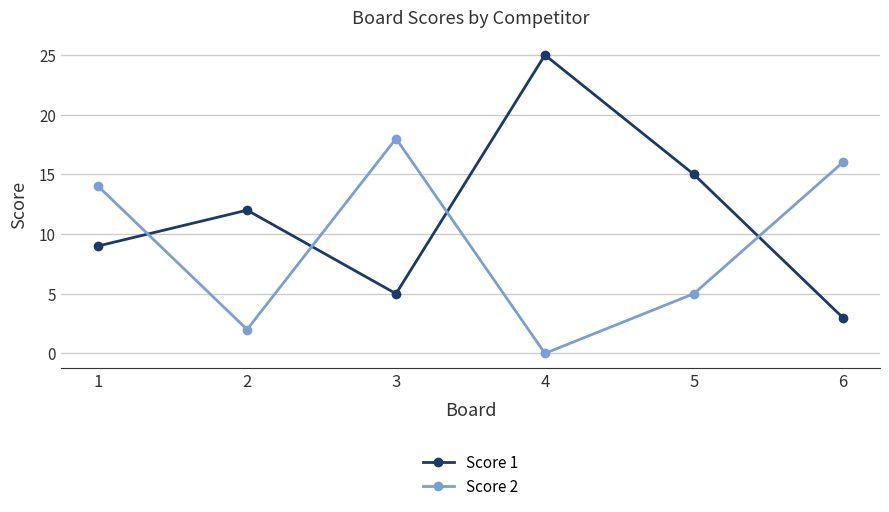

What is the value of the Score 1 point at the 4th from the left?

25